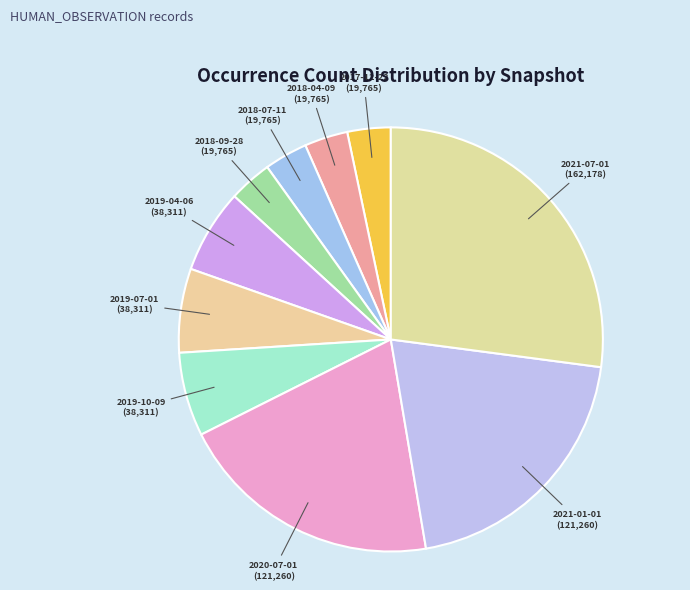

Approximately how many times larger is the value at 2021-01-01 compared to 2018-09-28?

6.1